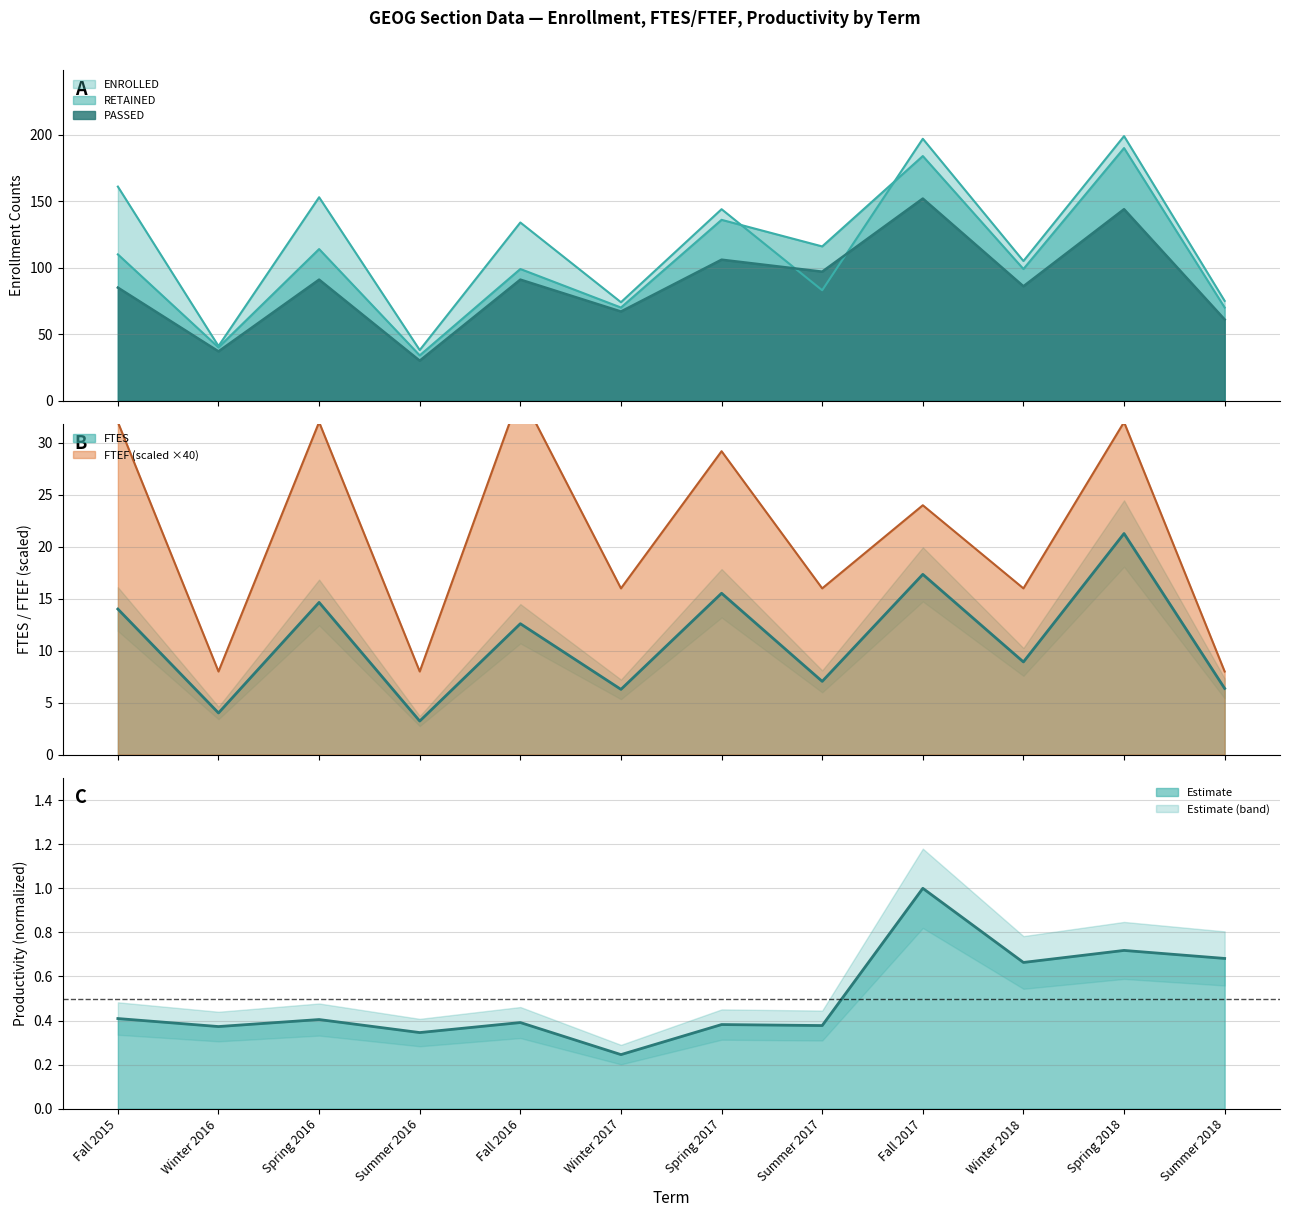

Count the number of categories in the chart.

12